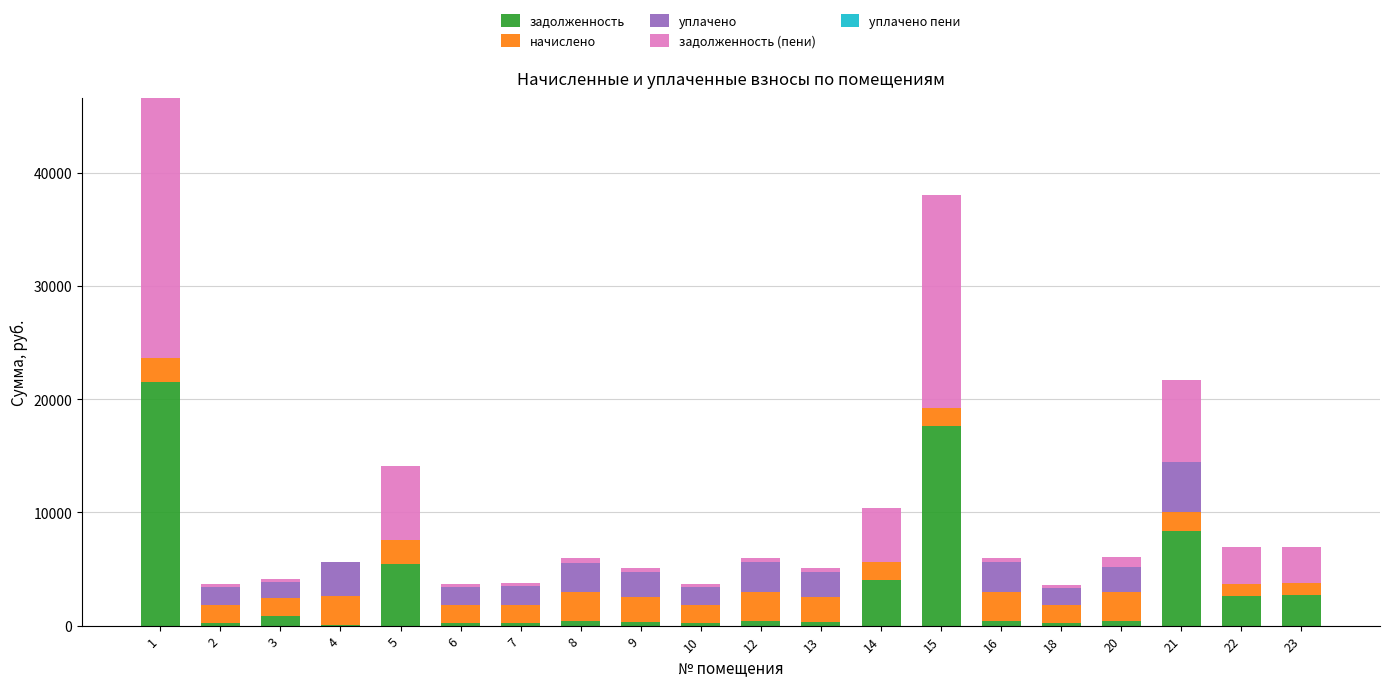

What is the difference between the задолженность (пени) values at 4 and 8?

427.2